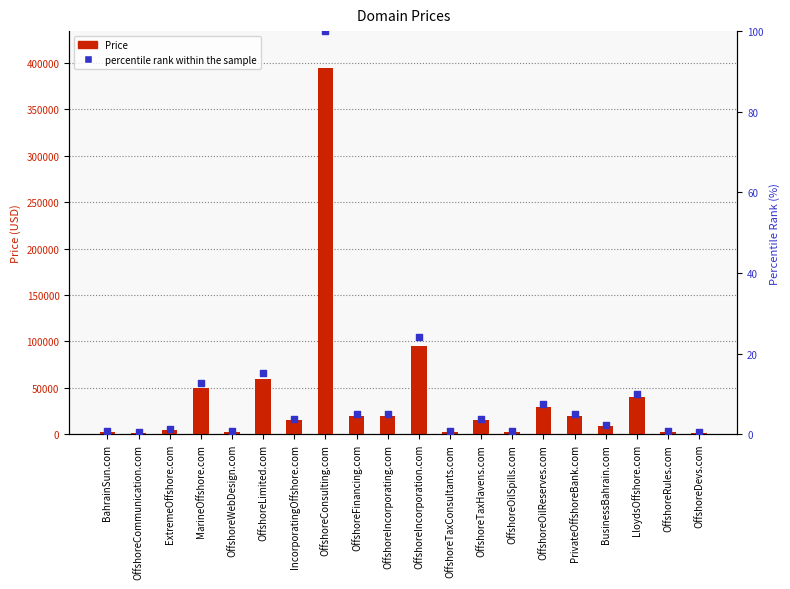

Which series contains the highest Y value?

Price